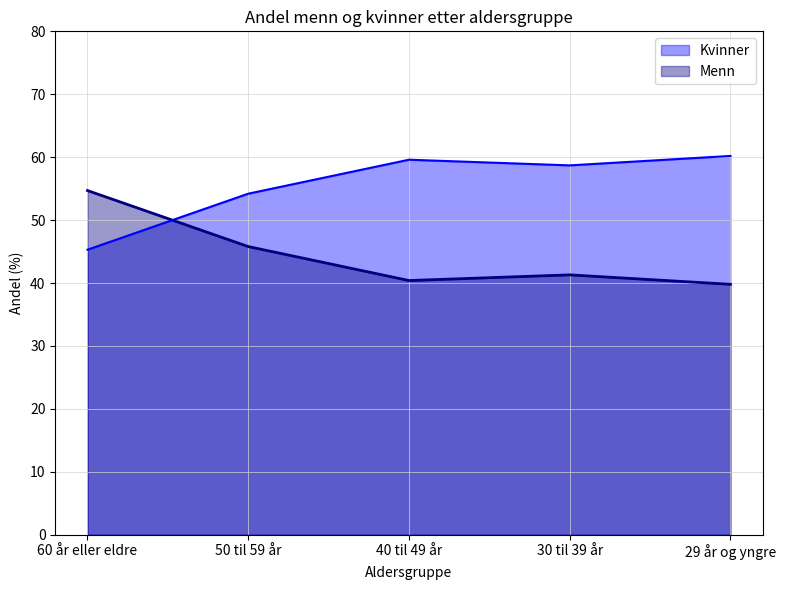

List the series in order of their overall mean, highest first.

Kvinner, Menn